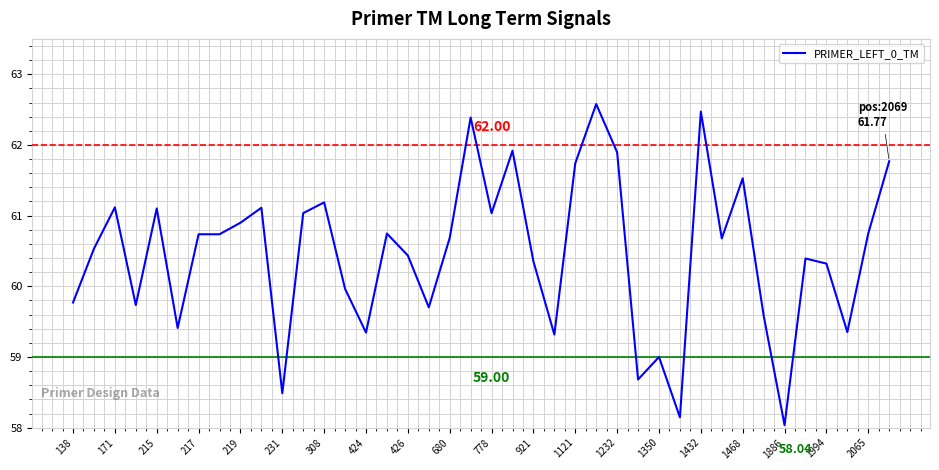

How many lines are shown in the chart?

1